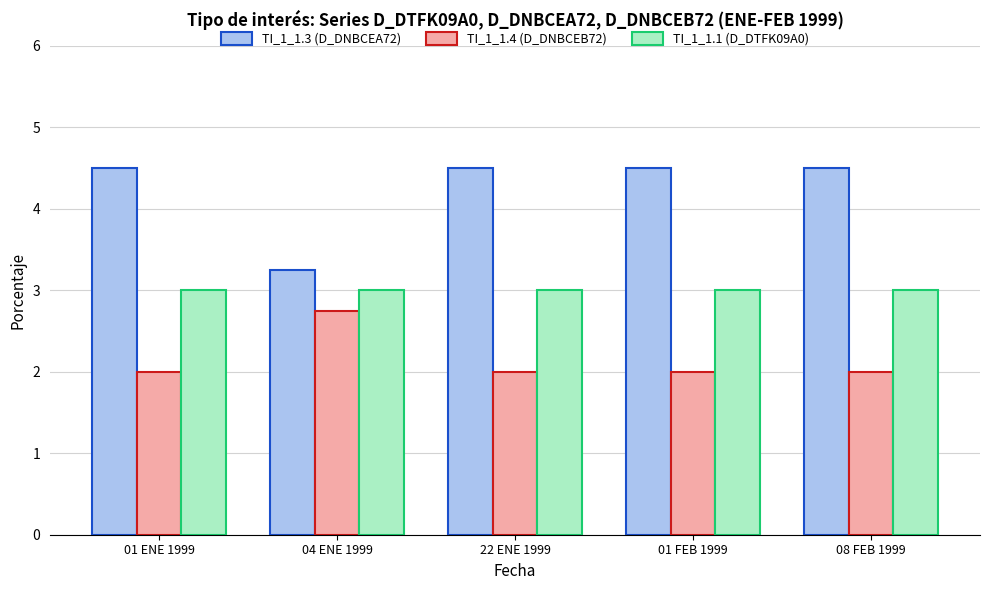

Is the value of TI_1_1.3 (D_DNBCEA72) at 04 ENE 1999 greater than the value of TI_1_1.1 (D_DTFK09A0) at 01 ENE 1999?

Yes